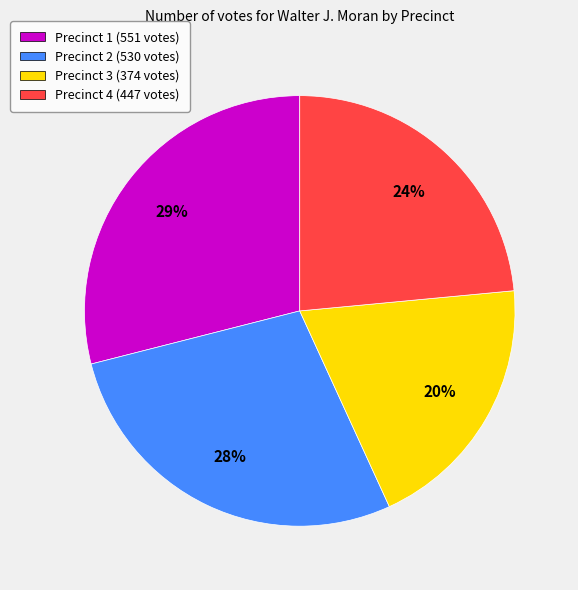

Is the sum of Precinct 1 and Precinct 4 greater than half?

Yes